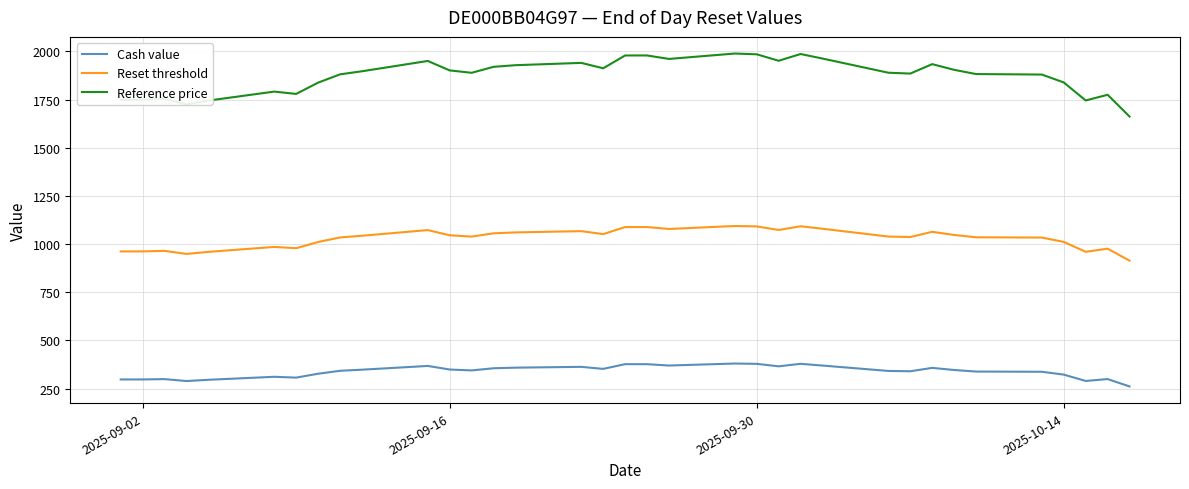

Rank the series by their maximum value, from lowest to highest.

Cash value, Reset threshold, Reference price